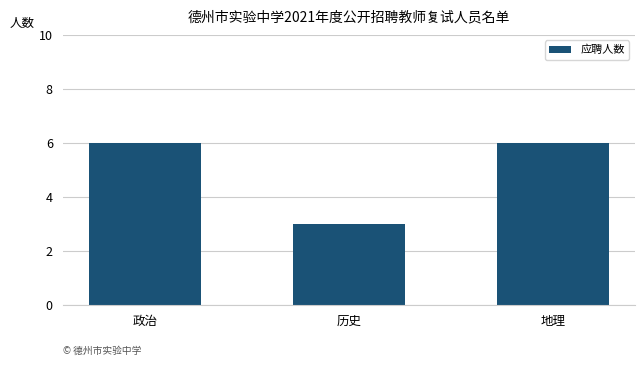

Reading left to right, list all the values displayed in this chart.

政治=6	历史=3	地理=6